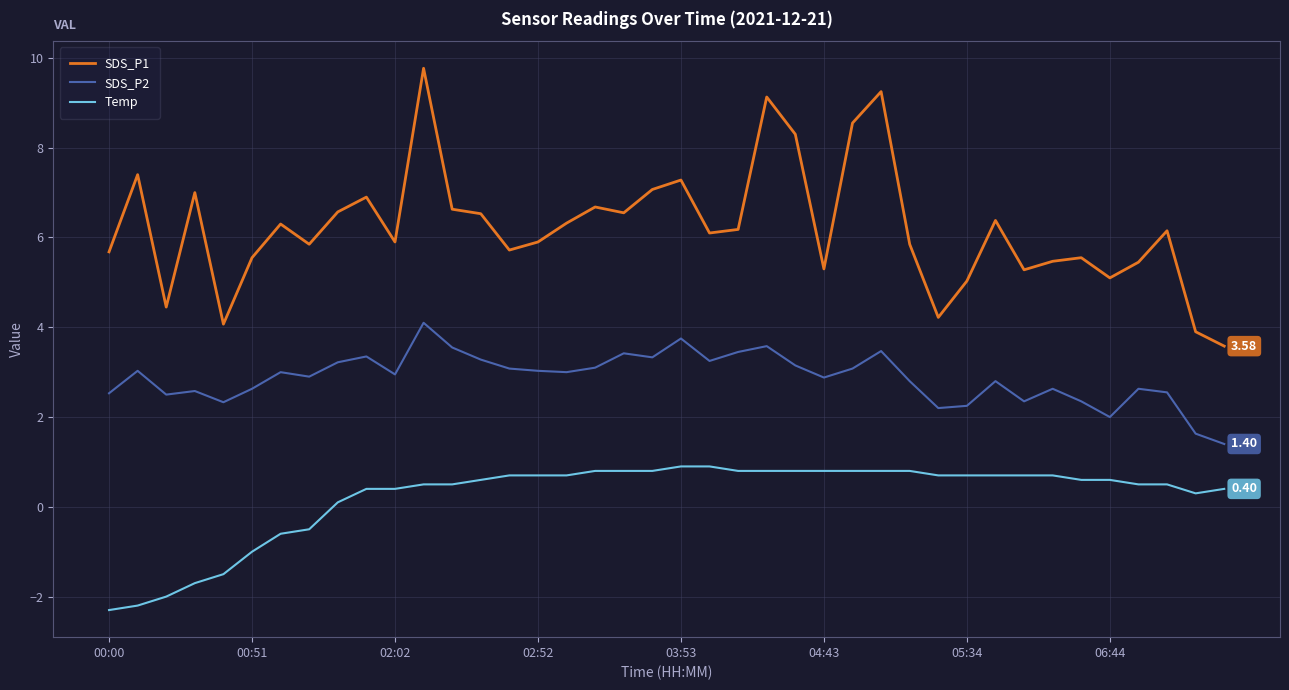

True or false: SDS_P1 has more than 0 interior local peaks.

True